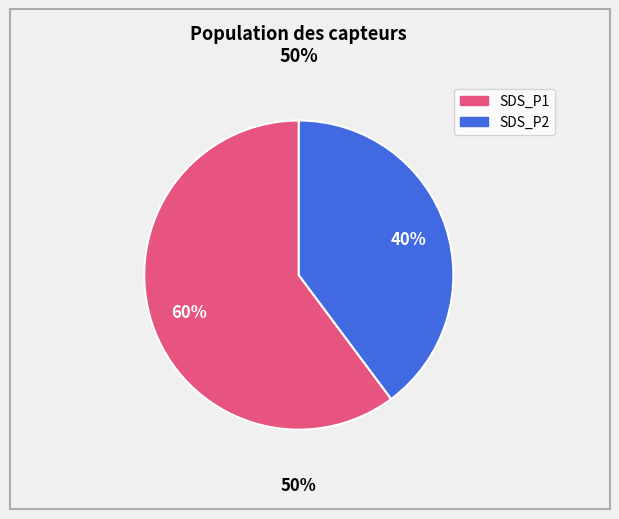

Rank the categories by value from highest to lowest.

SDS_P1, SDS_P2